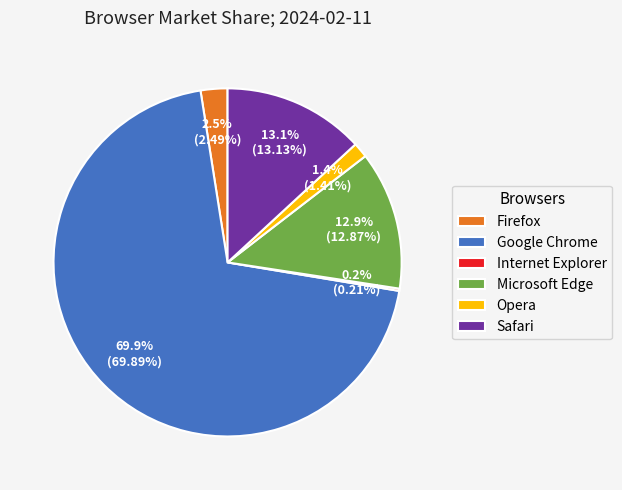

Is there any slice that represents more than half of the pie?

Yes